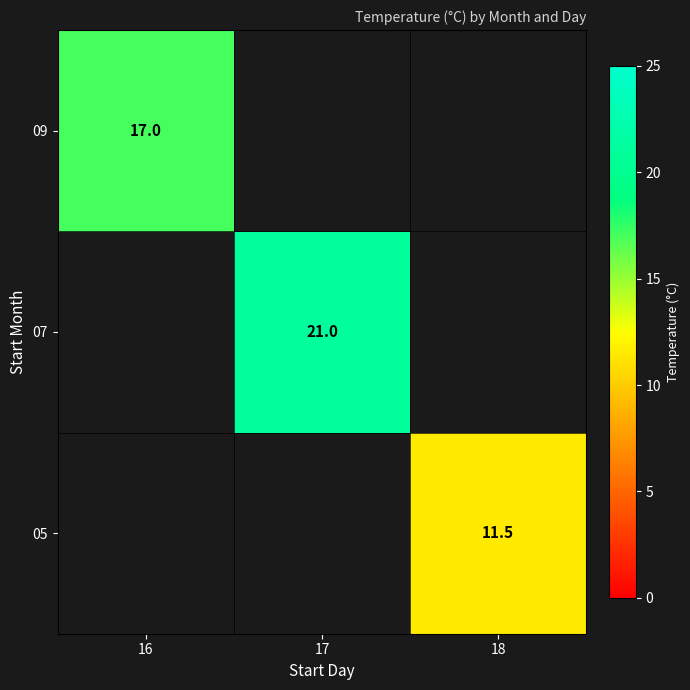

How many categories are shown in the chart?

3